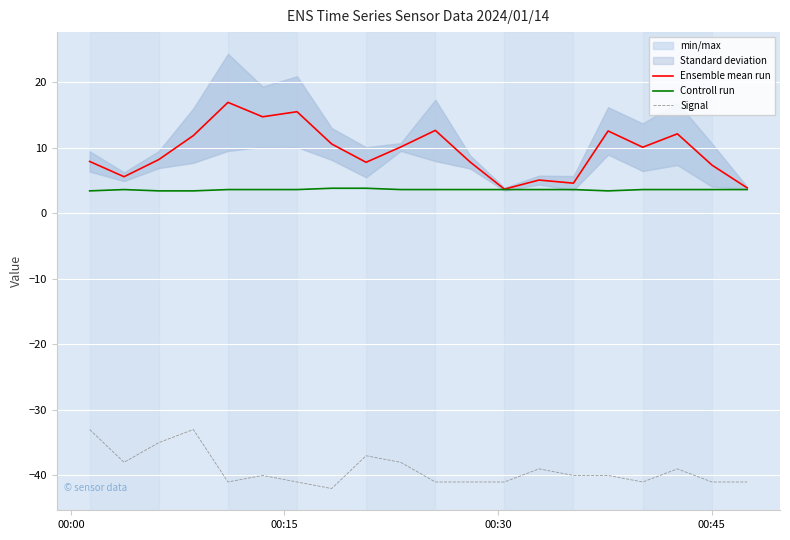

What is the minimum value for Controll run?

3.4